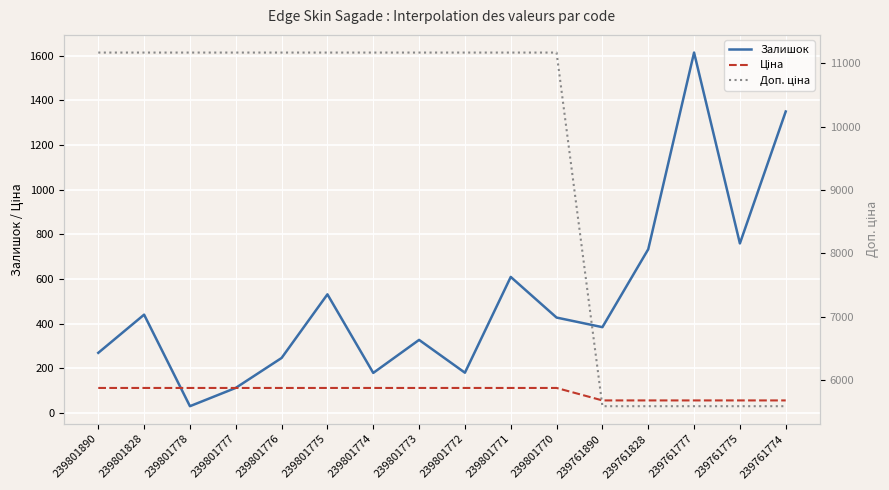

Is the value of Залишок at 239761774 greater than the value of Доп. ціна at 239801776?

No